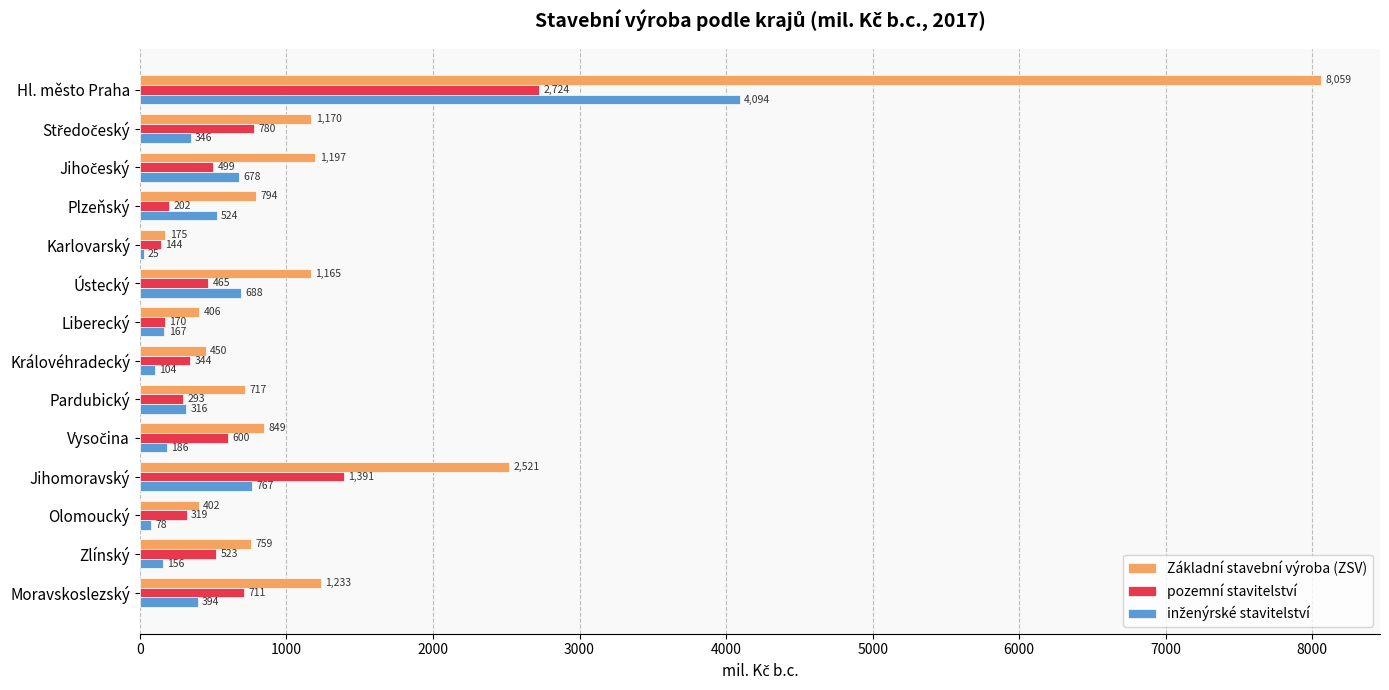

Which series changed the most between Hl. město Praha and Karlovarský?

Základní stavební výroba (ZSV)